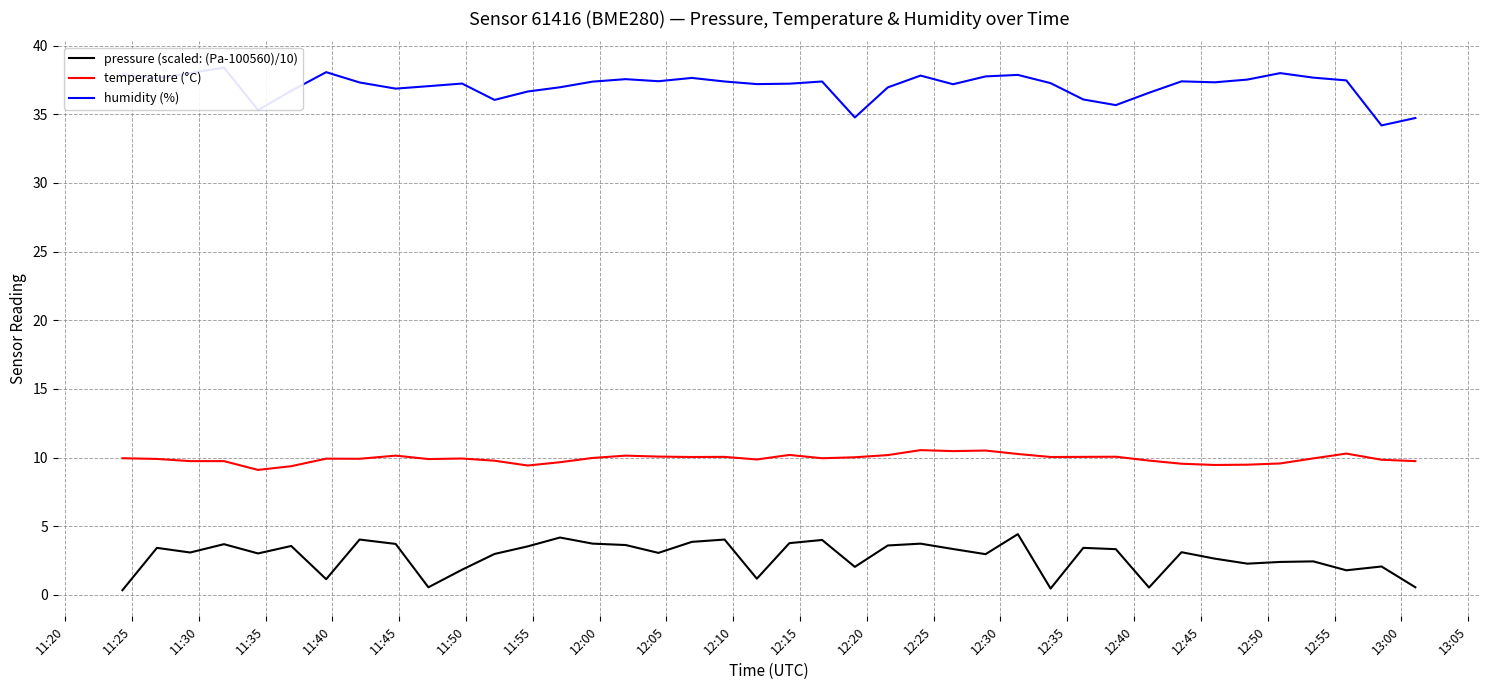

True or false: pressure (scaled: (Pa-100560)/10) and temperature (°C) cross at least once.

False